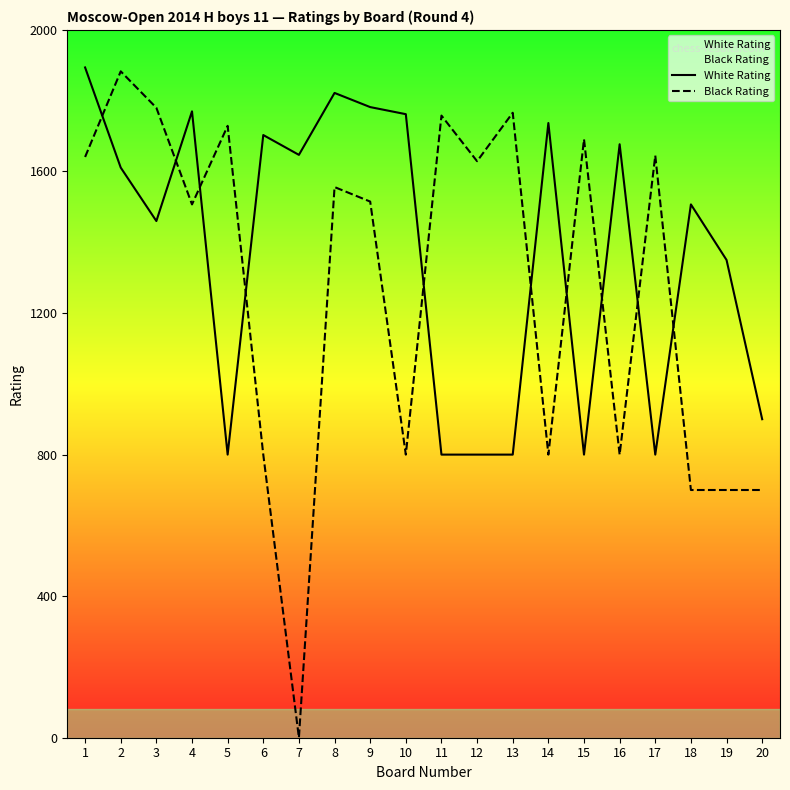

Which series has the widest spread of values?

Black Rating